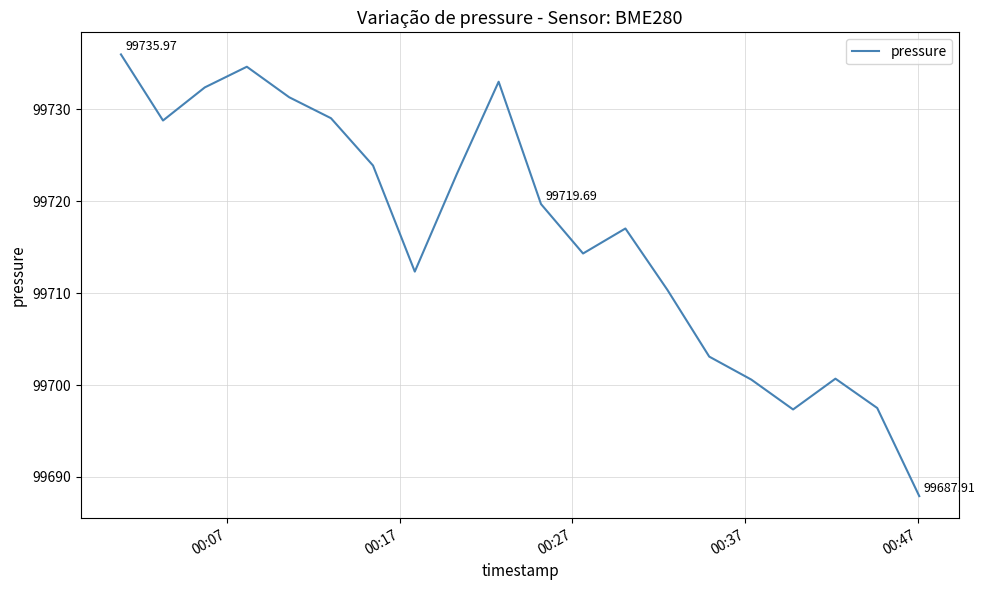

What is the difference between the maximum and minimum values?

48.1